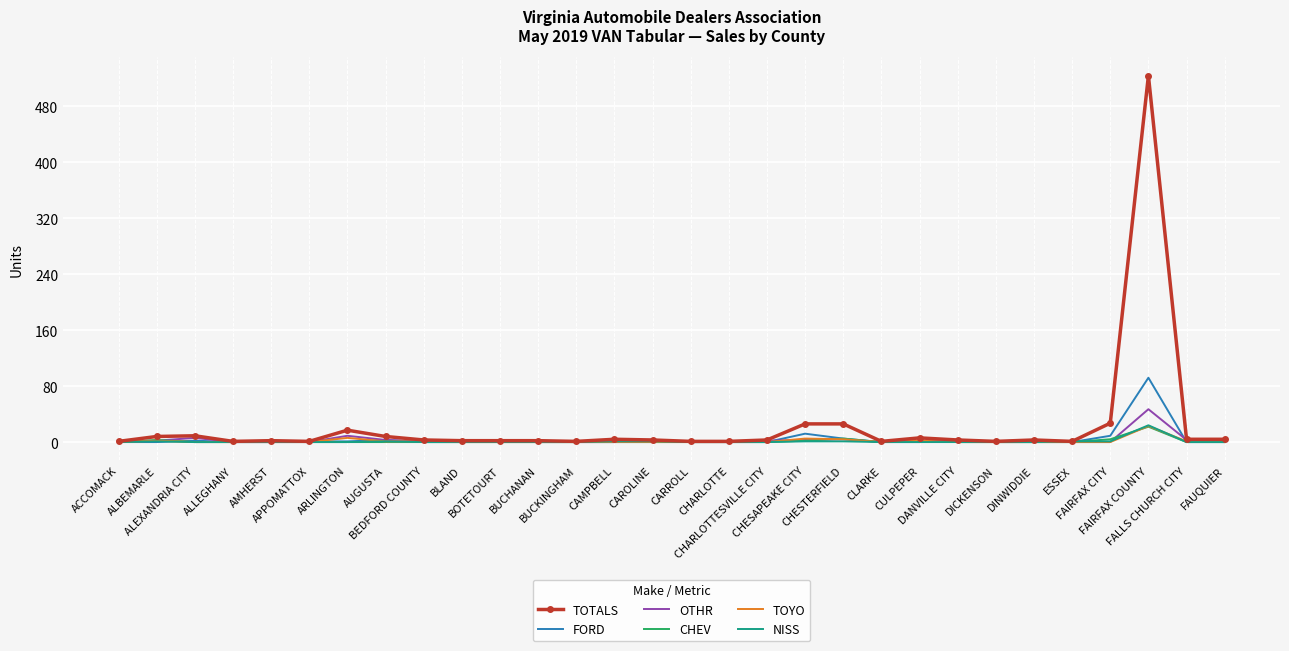

Which series has the widest spread of values?

TOTALS